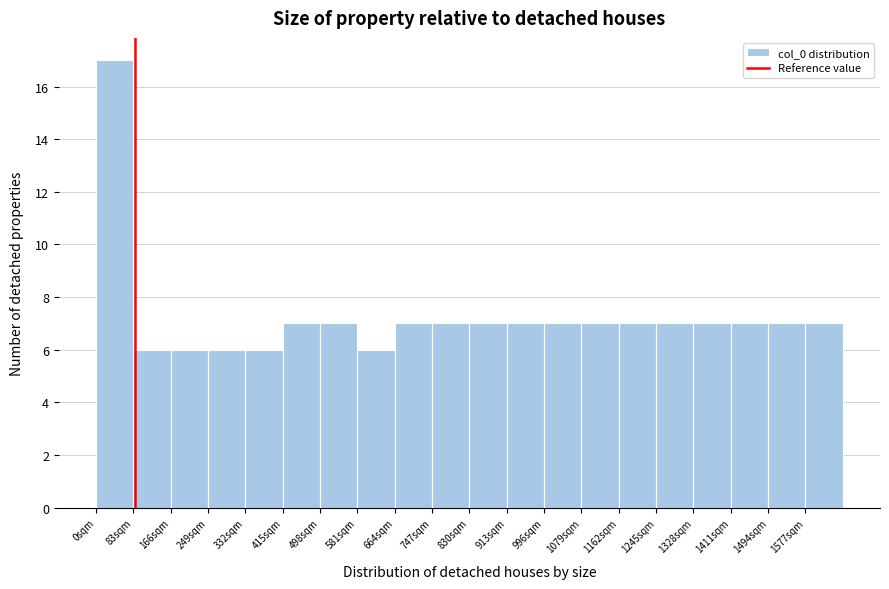

Reading left to right, list every bar in this chart as the range it spans on the x-axis followed by its height. Neither the bar edges nor the heights are printed on the chart, so give them approximately, as read against the axes.

0 to 80: 17
80 to 170: 6
170 to 250: 6
250 to 330: 6
330 to 420: 6
420 to 500: 7
500 to 580: 7
580 to 660: 6
660 to 750: 7
750 to 830: 7
830 to 910: 7
910 to 1000: 7
1000 to 1080: 7
1080 to 1160: 7
1160 to 1250: 7
1250 to 1330: 7
1330 to 1410: 7
1410 to 1490: 7
1490 to 1580: 7
1580 to 1660: 7